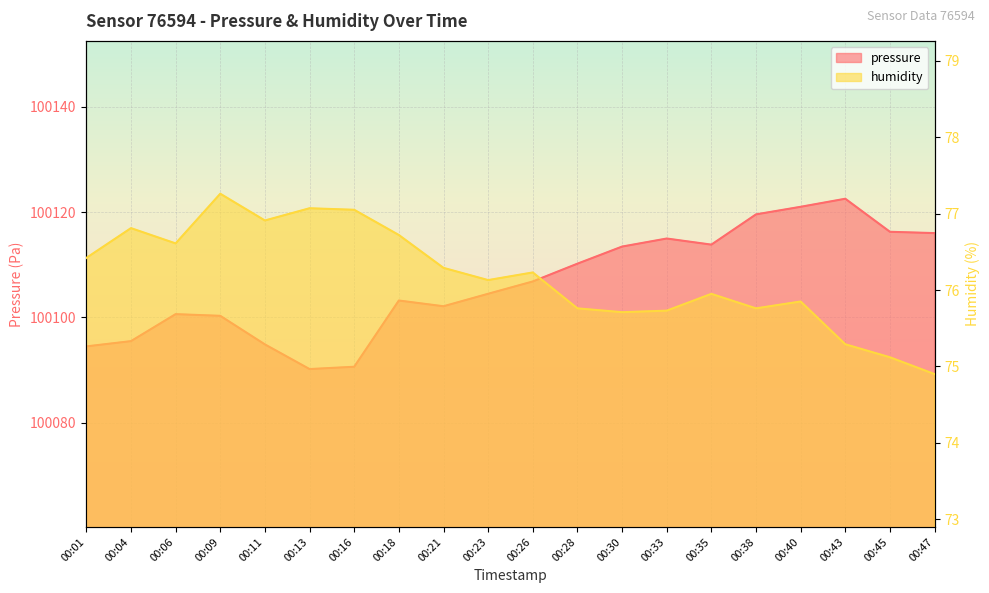

At which label does humidity reach its minimum?

00:47